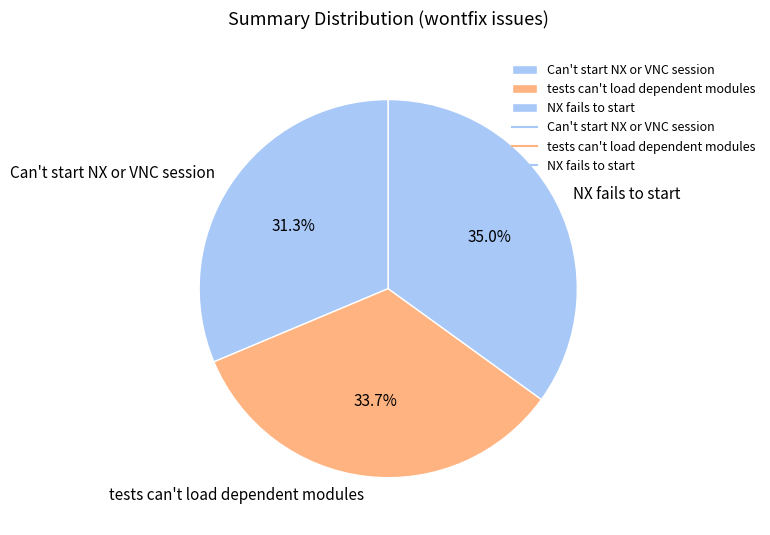

Is there a majority slice in this chart?

No